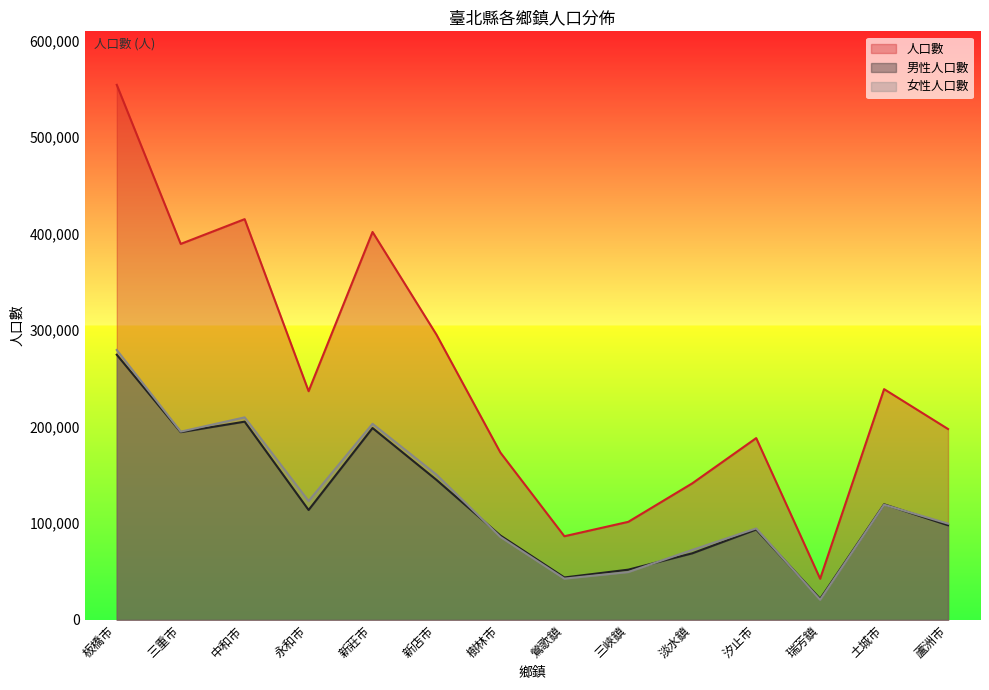

The 男性人口數 series shows 87320 at 樹林市. True or false?

True